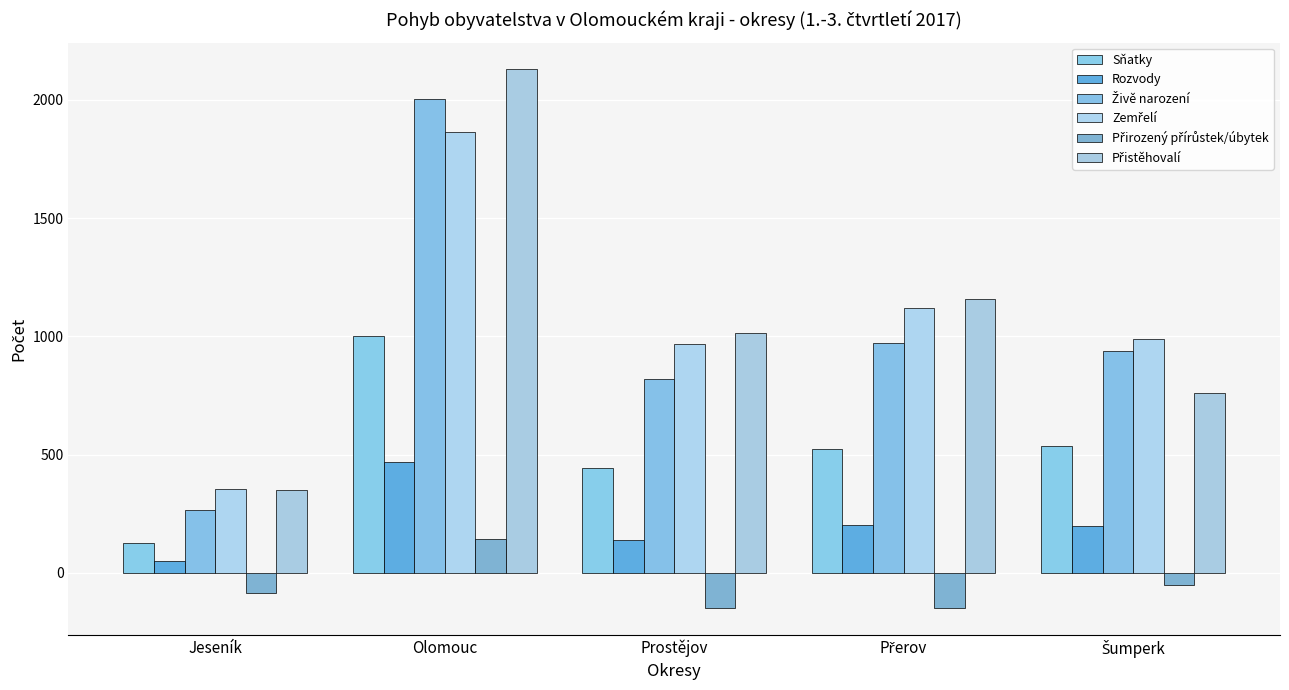

How many bars are there in each group?

6